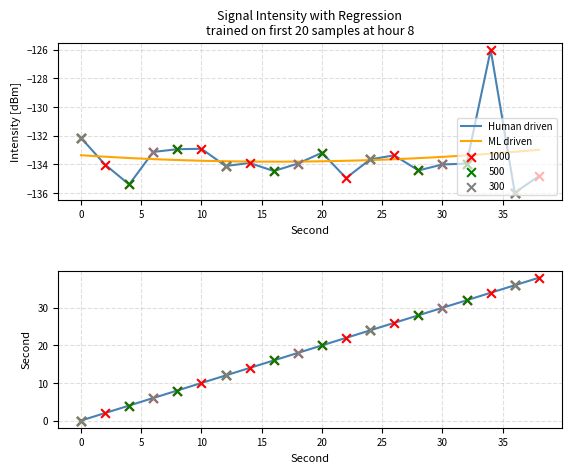

Which series has the largest total across all categories?

second